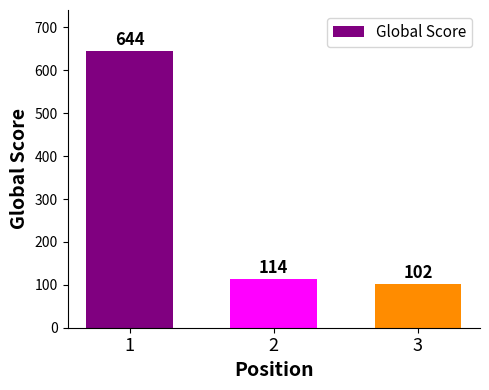

What is the average value?

287